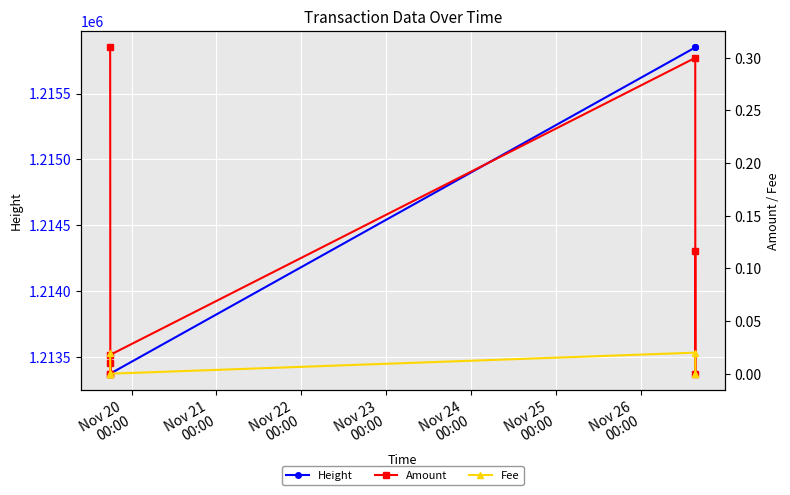

Rank the series at Nov 20
00:00 from highest to lowest value.

Height, Amount, Fee